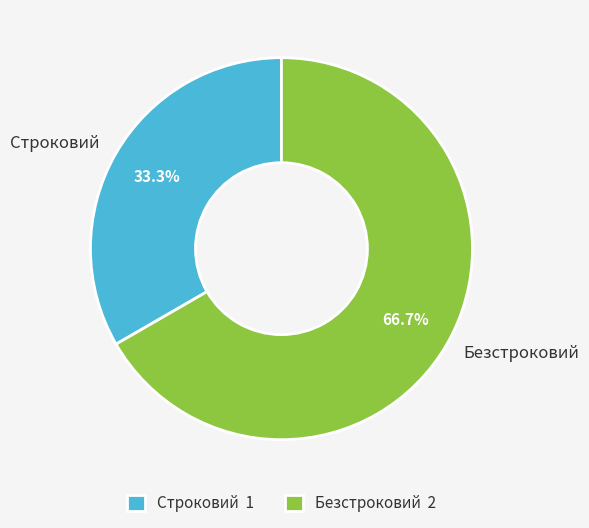

Count the number of slices in the pie.

2